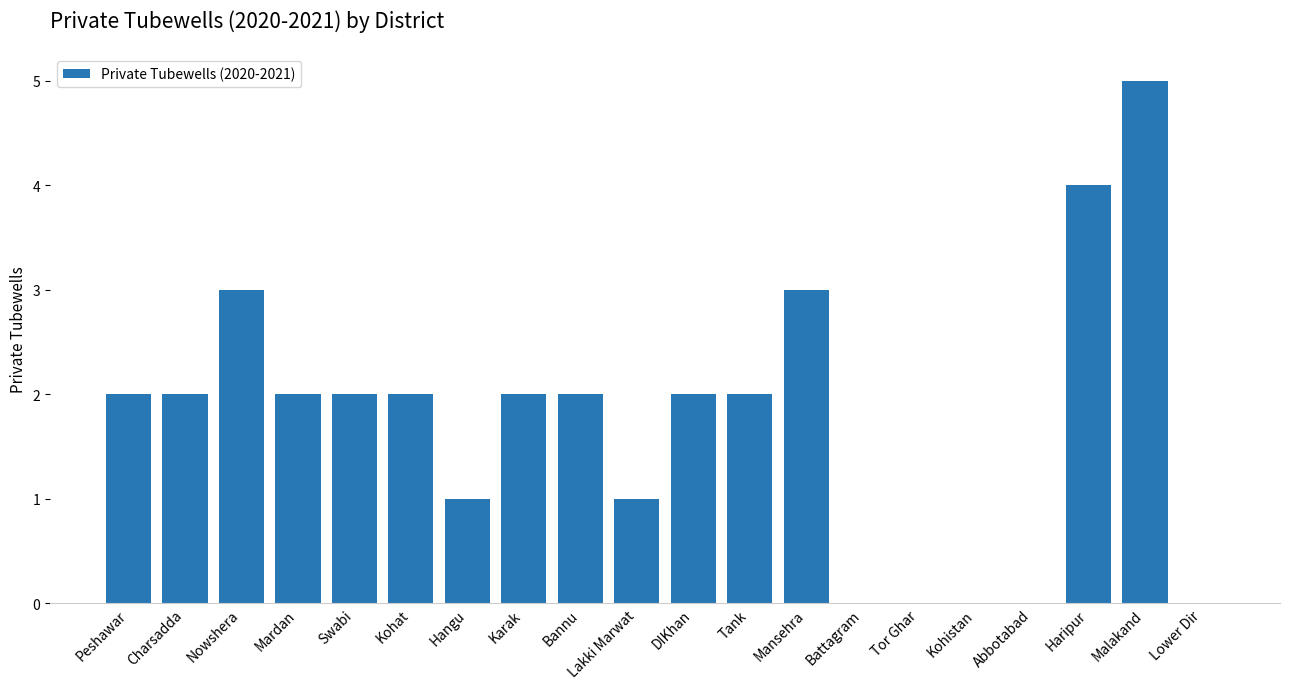

What is the maximum value shown in the chart?

5